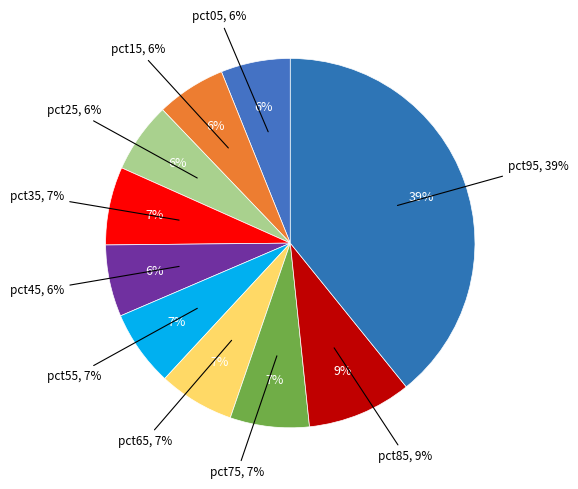

To the nearest percent, what is the difference between the pct75 and pct25 slice percentages?

1%